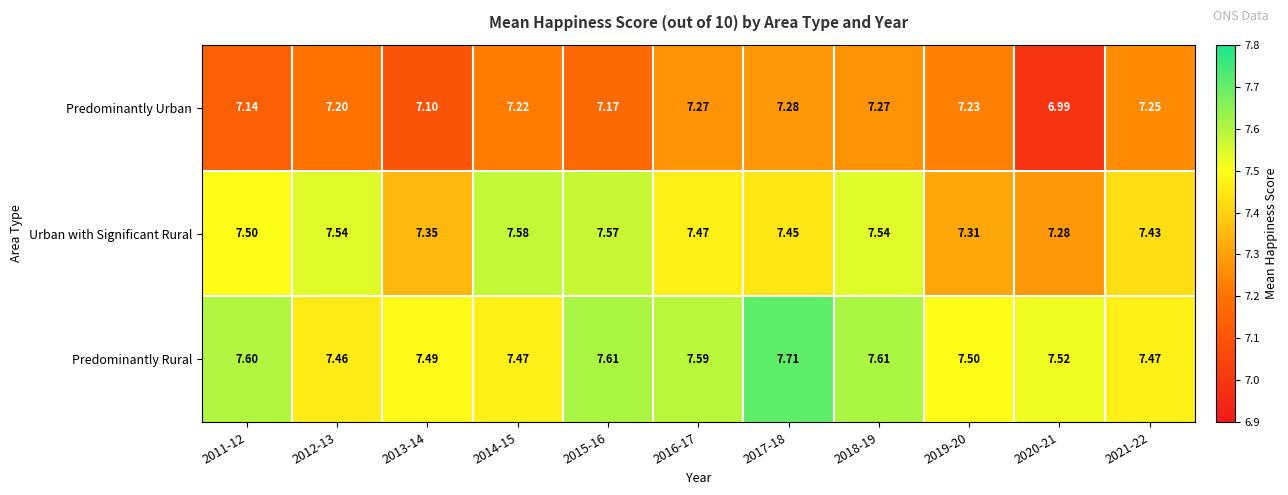

What is the total value across all series at 2020-21?

21.8